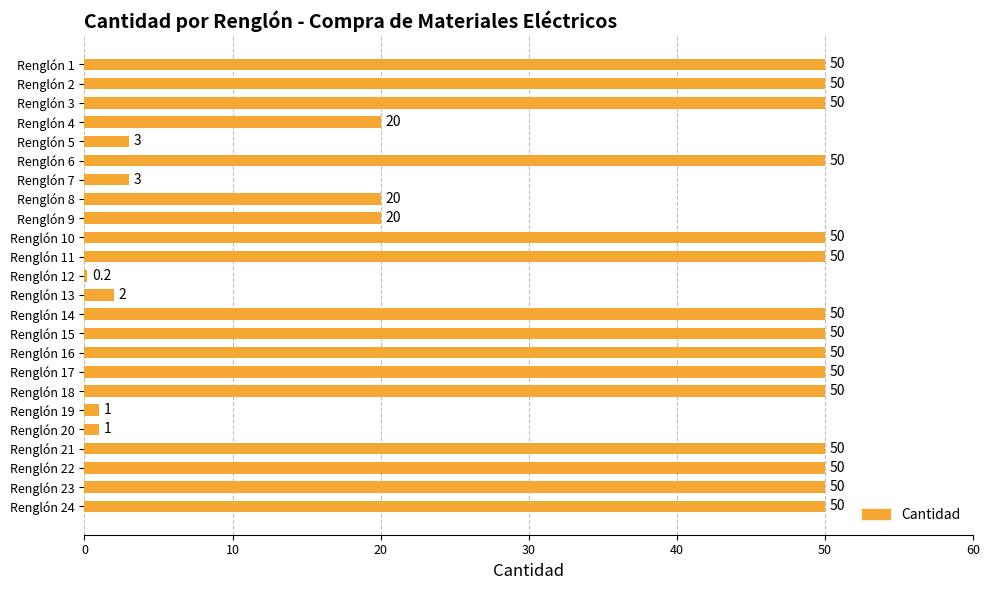

Reading top to bottom, extract all data points from this chart.

Renglón 1=50.0	Renglón 2=50.0	Renglón 3=50.0	Renglón 4=20.0	Renglón 5=3.0	Renglón 6=50.0	Renglón 7=3.0	Renglón 8=20.0	Renglón 9=20.0	Renglón 10=50.0	Renglón 11=50.0	Renglón 12=0.2	Renglón 13=2.0	Renglón 14=50.0	Renglón 15=50.0	Renglón 16=50.0	Renglón 17=50.0	Renglón 18=50.0	Renglón 19=1.0	Renglón 20=1.0	Renglón 21=50.0	Renglón 22=50.0	Renglón 23=50.0	Renglón 24=50.0